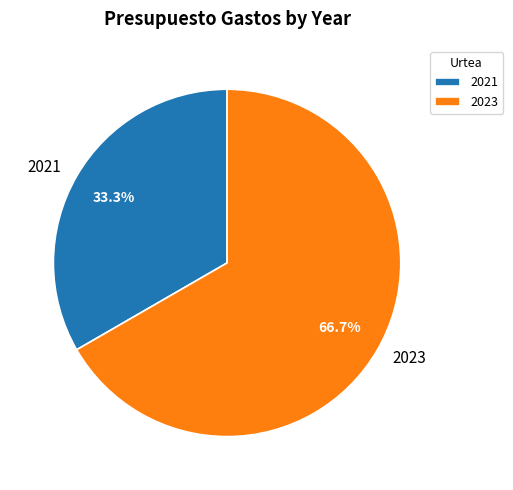

The 2021 slice represents 33% of the pie. True or false?

True